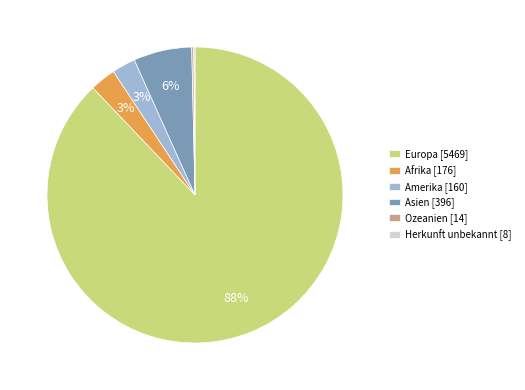

Is it true that Afrika [176] is 3% of the pie?

True